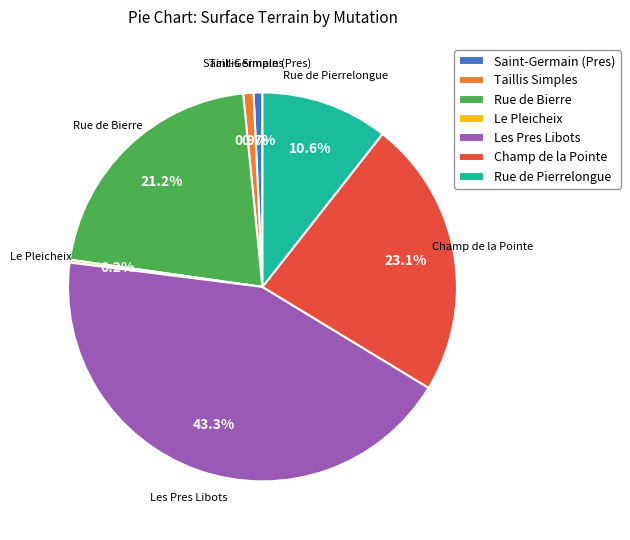

True or false: Saint-Germain (Pres) accounts for 11% of the total.

False